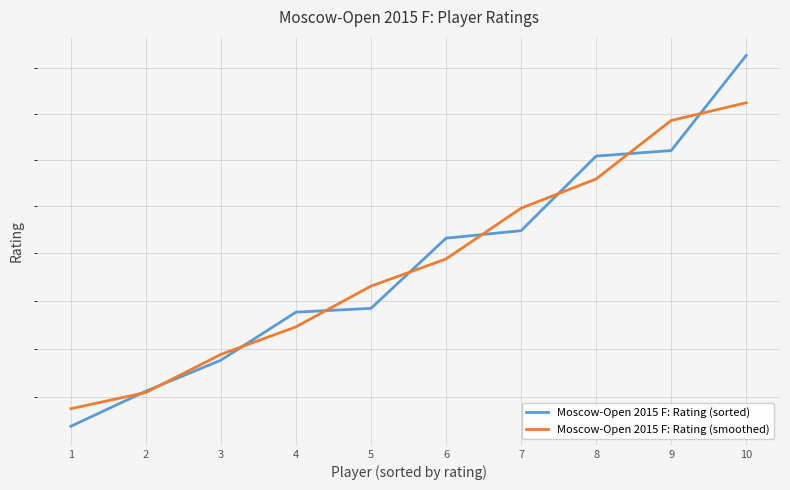

List the series in order of their peak value, highest first.

Moscow-Open 2015 F: Rating (sorted), Moscow-Open 2015 F: Rating (smoothed)